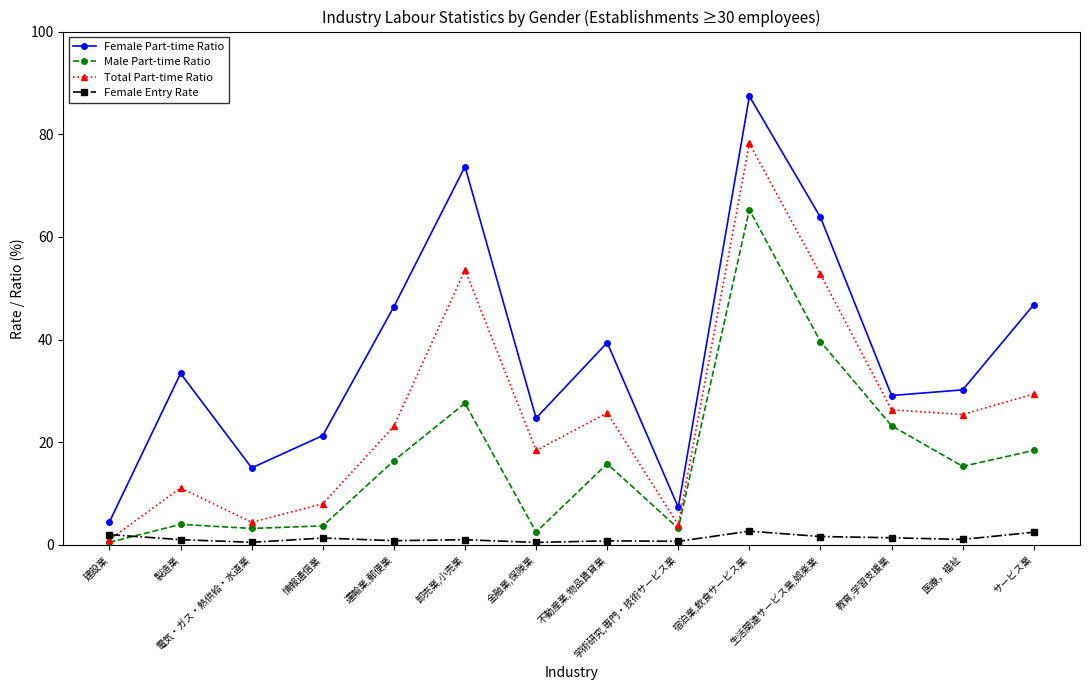

What is the difference between the highest and lowest values at 宿泊業,飲食サービス業?

84.7